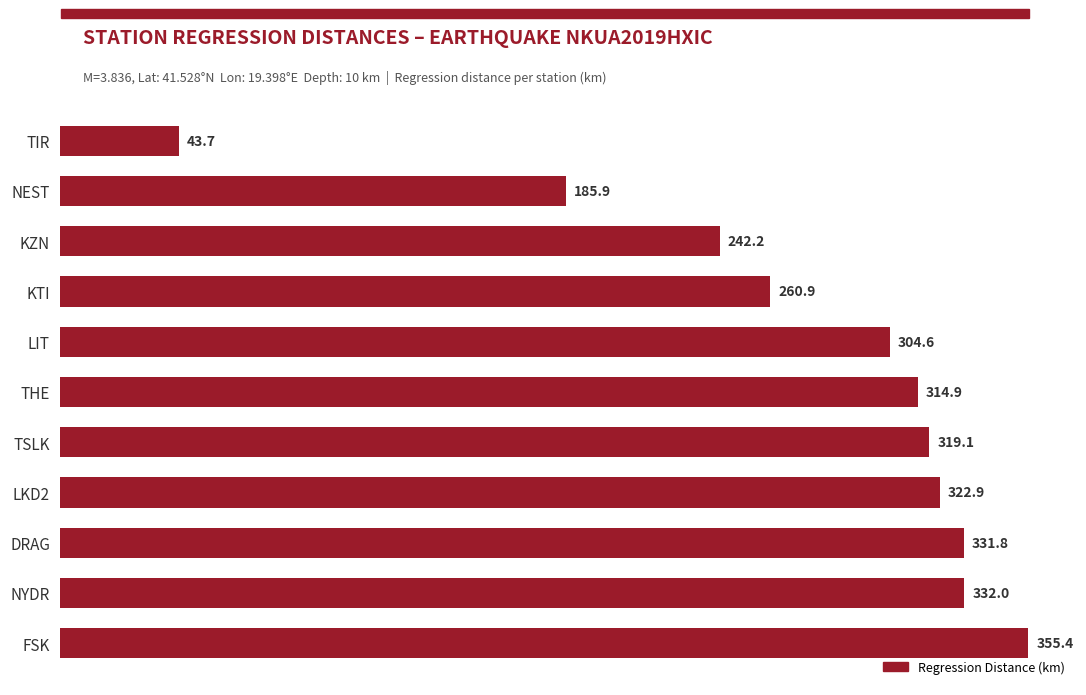

Is it true that the value at NEST is 185.9?

True